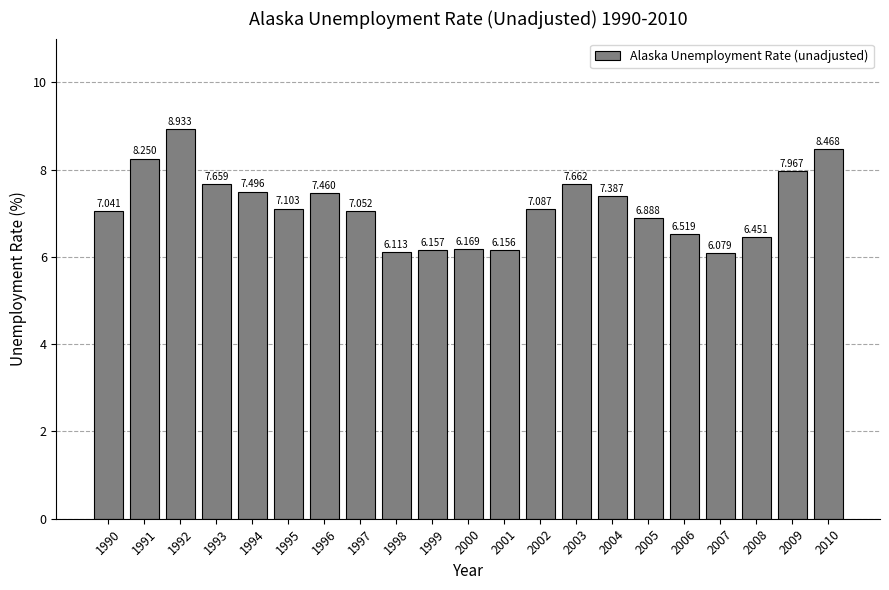

Reading left to right, extract all data points from this chart.

1990=7.0	1991=8.2	1992=8.9	1993=7.7	1994=7.5	1995=7.1	1996=7.5	1997=7.1	1998=6.1	1999=6.2	2000=6.2	2001=6.2	2002=7.1	2003=7.7	2004=7.4	2005=6.9	2006=6.5	2007=6.1	2008=6.5	2009=8.0	2010=8.5